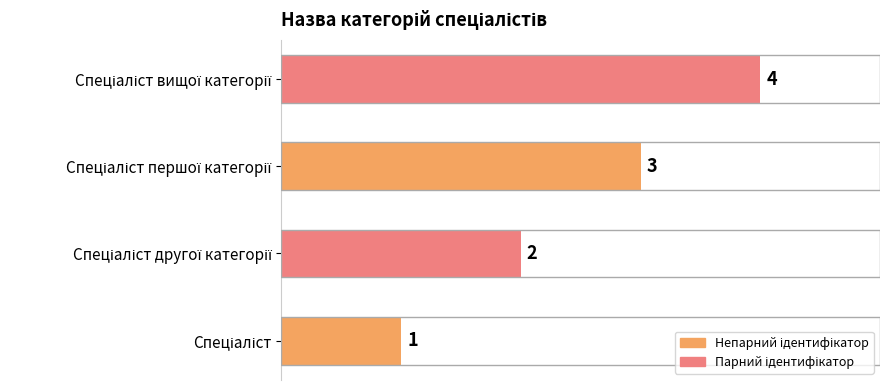

Does the chart contain stacked bars?

No